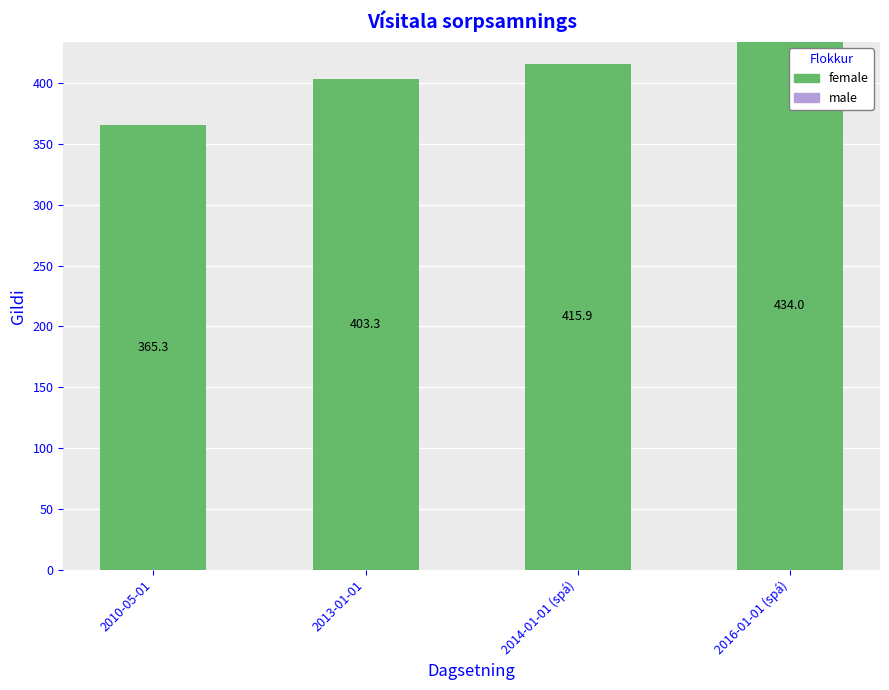

True or false: the data shows 555.9 at 2014-01-01 (spá).

False